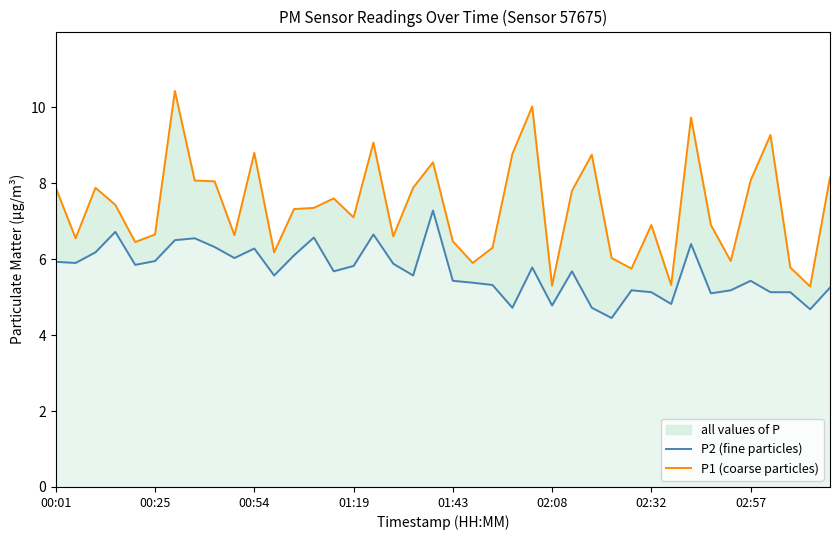

What is the difference between the maximum and minimum values in the P1 (coarse particles) series?

5.1